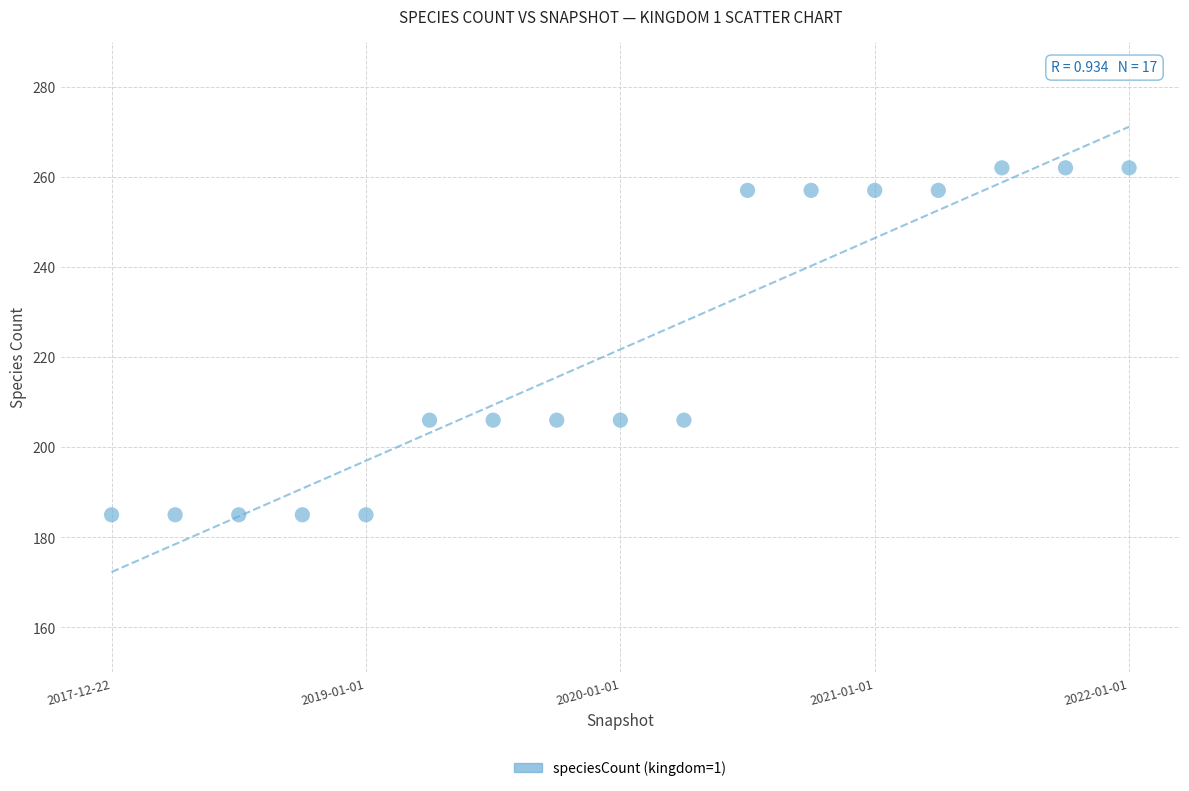

What is the range of Y values (max minus min)?

77